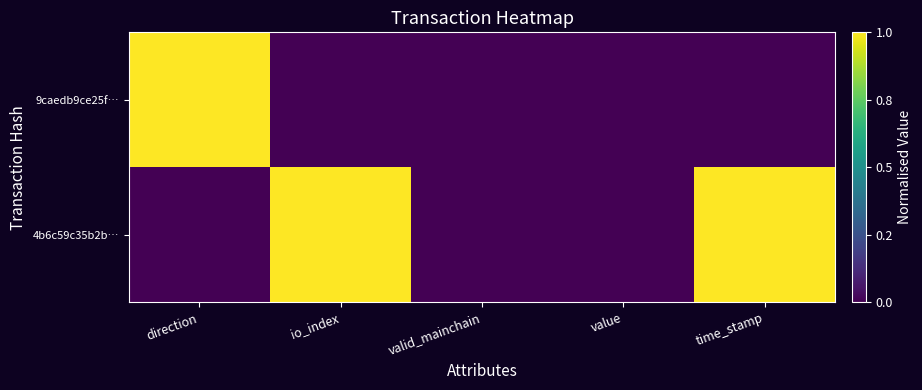

Rank the series by their average value, from lowest to highest.

9caedb9ce25f…, 4b6c59c35b2b…